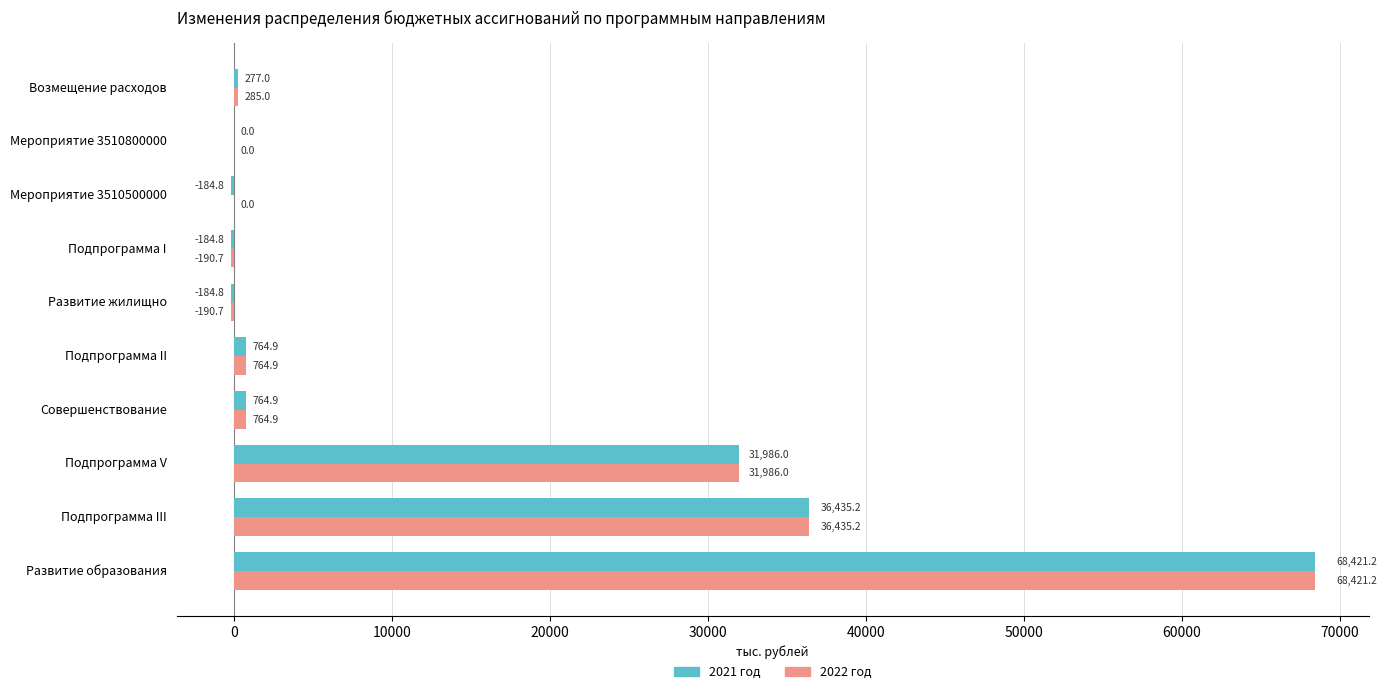

Which label corresponds to the largest value in the chart?

Развитие образования